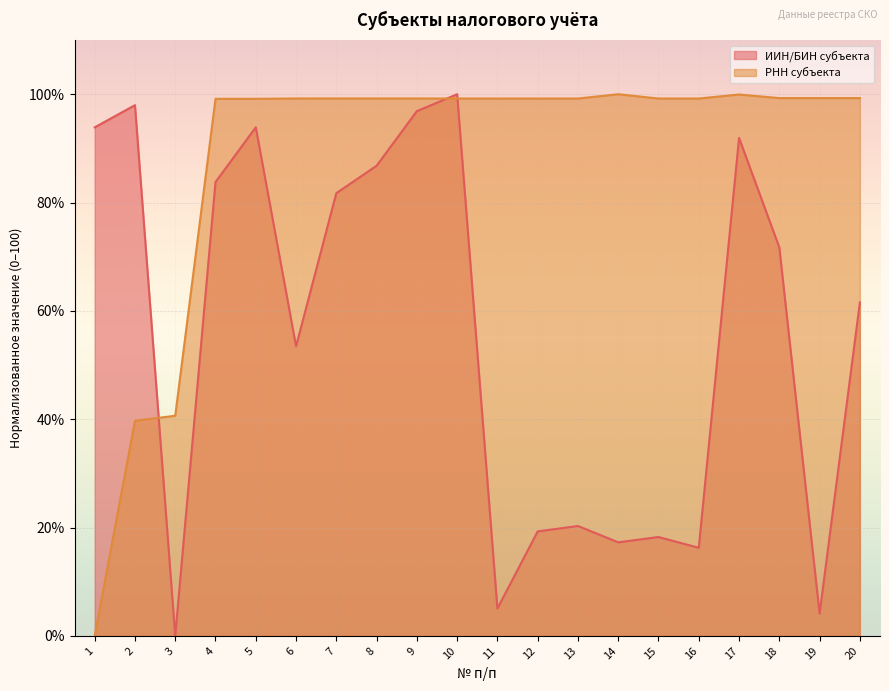

Where is the first local minimum for ИИН/БИН субъекта?

3